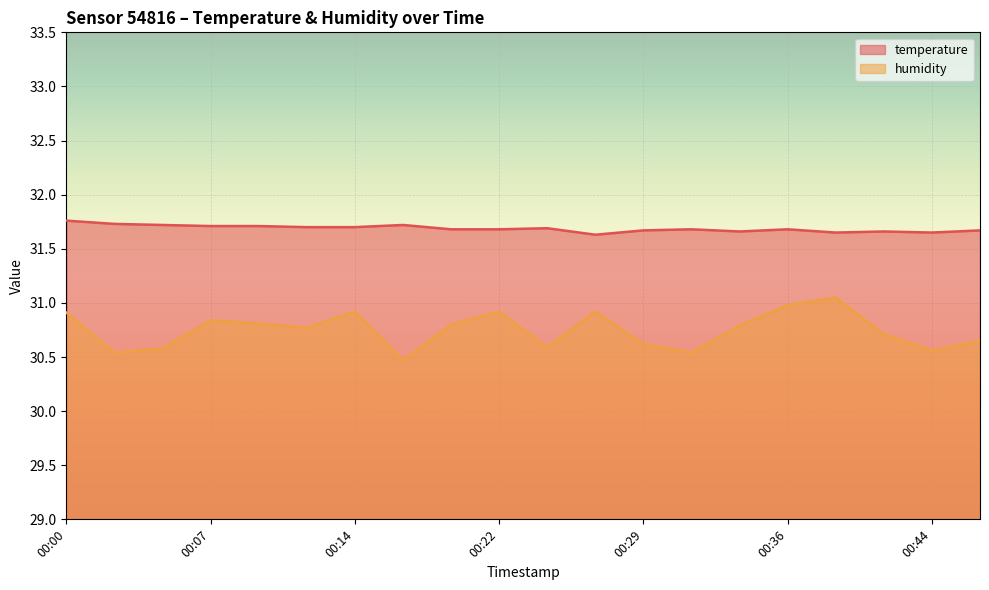

Is the value of temperature at 00:34 greater than the value of humidity at 00:34?

Yes